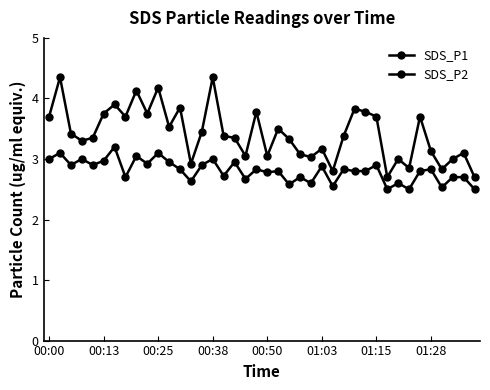

Does the chart have visible grid lines?

No